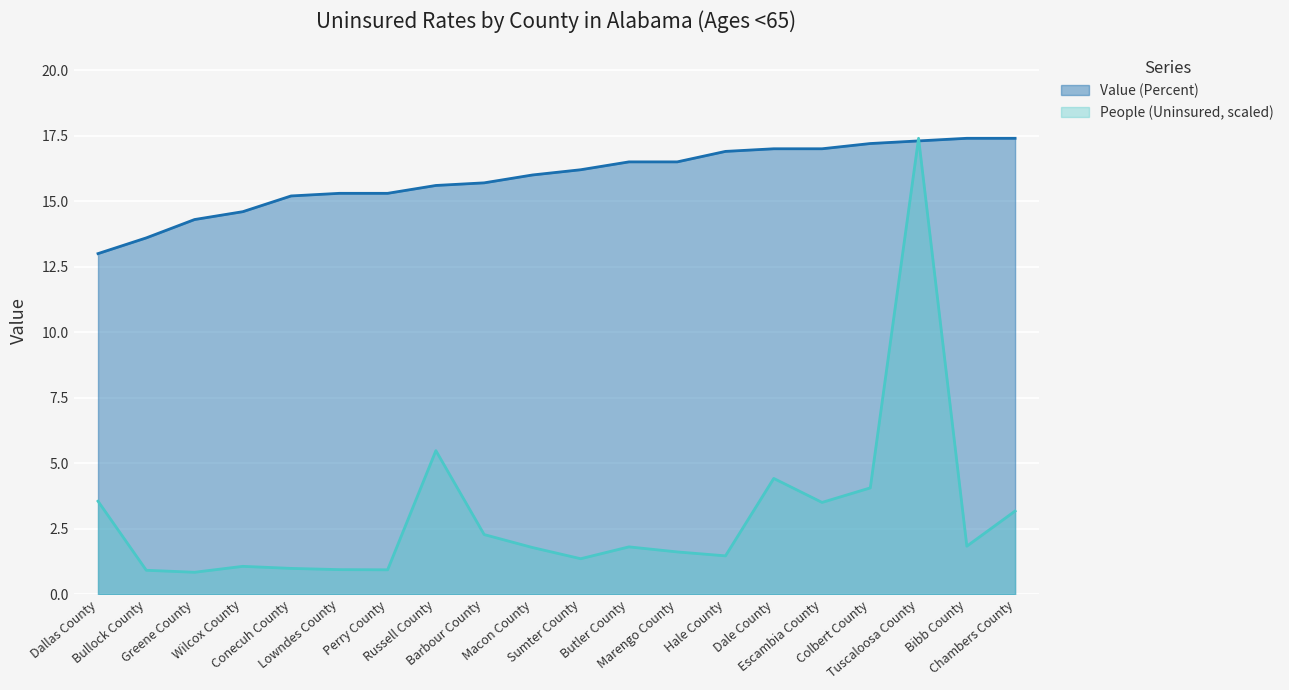

True or false: People (Uninsured) has a value of 1.4 at Sumter County.

True